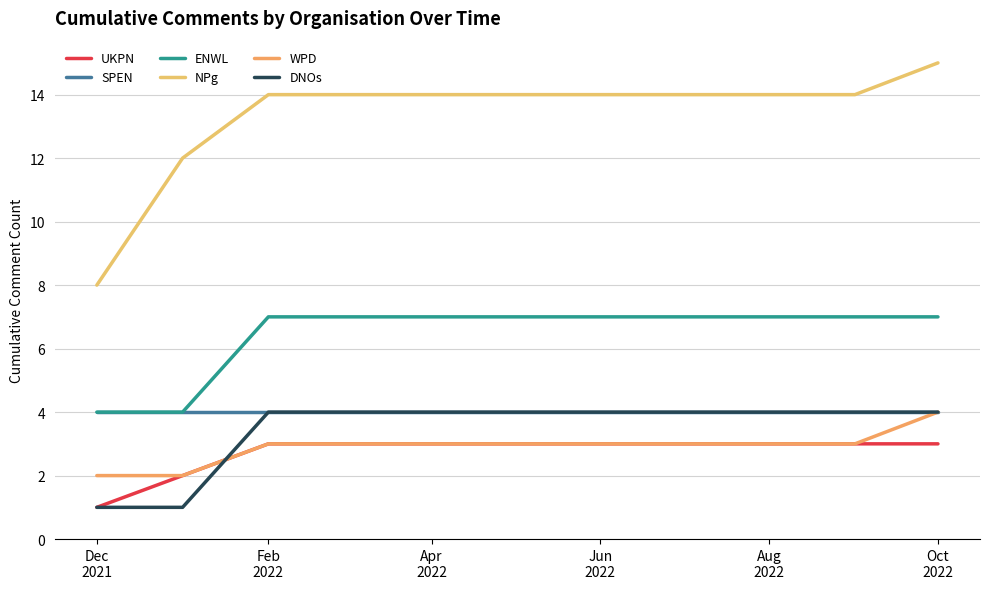

Which category has the highest value across all series?

Oct
2022